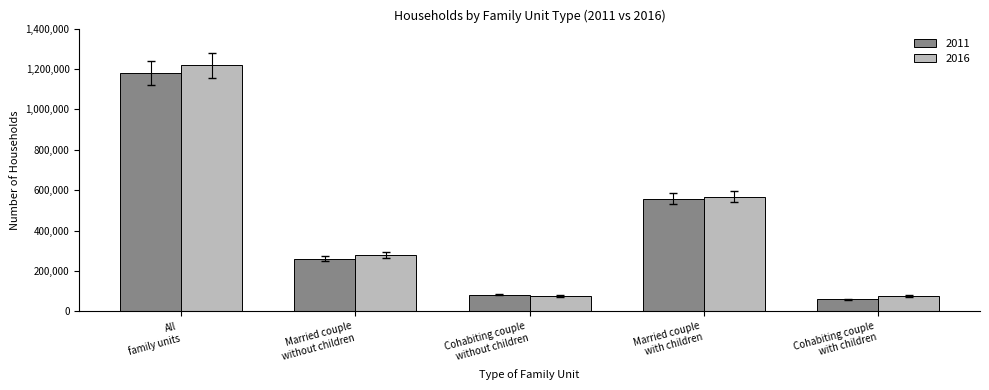

Which series has the widest spread of values?

2016